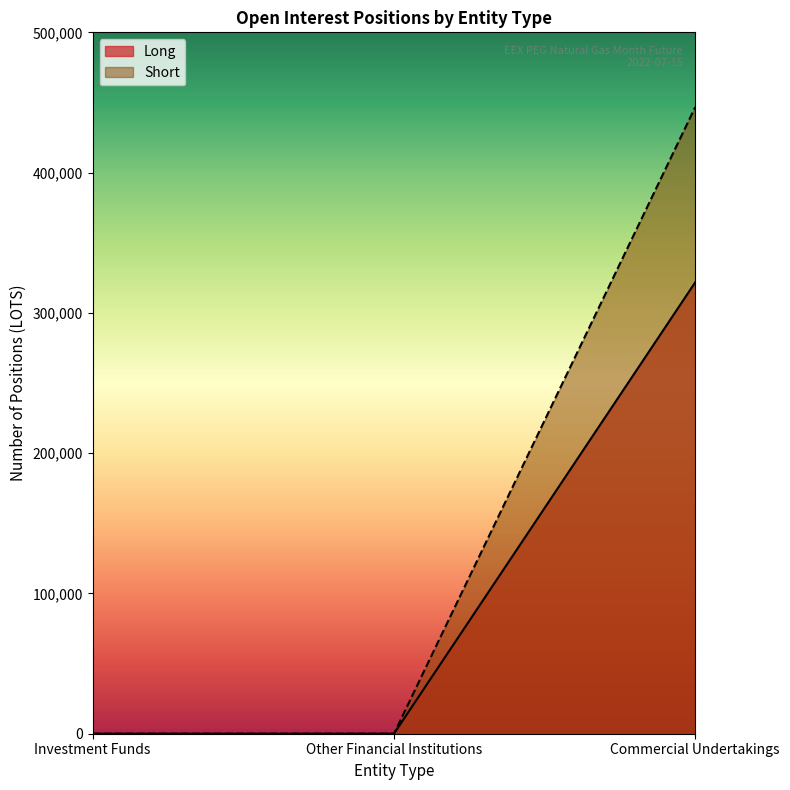

Count the number of data series in this chart.

2